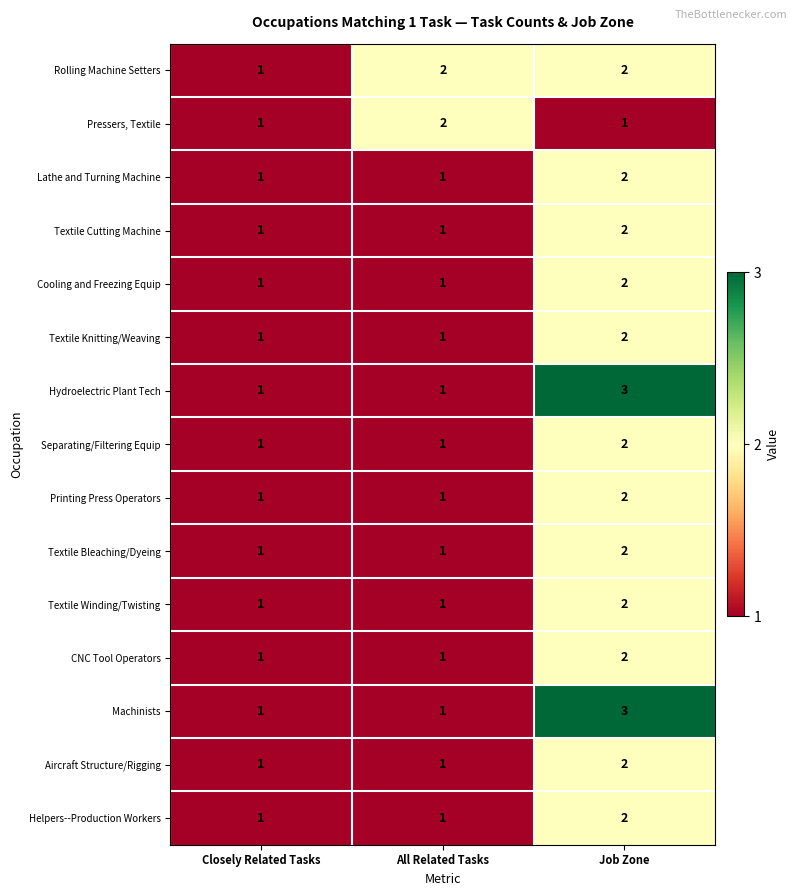

What is the sum of the Rolling Machine Setters values at All Related Tasks and Closely Related Tasks?

3